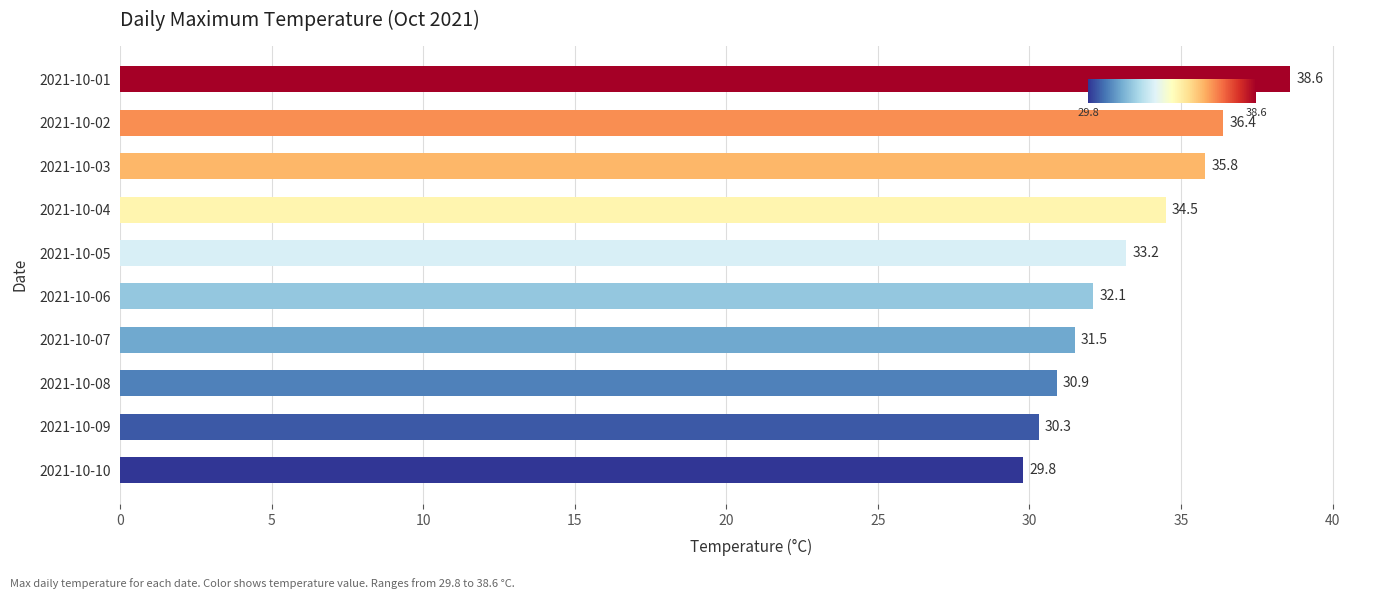

Reading bottom to top, extract all data points from this chart.

2021-10-10=29.8	2021-10-09=30.3	2021-10-08=30.9	2021-10-07=31.5	2021-10-06=32.1	2021-10-05=33.2	2021-10-04=34.5	2021-10-03=35.8	2021-10-02=36.4	2021-10-01=38.6